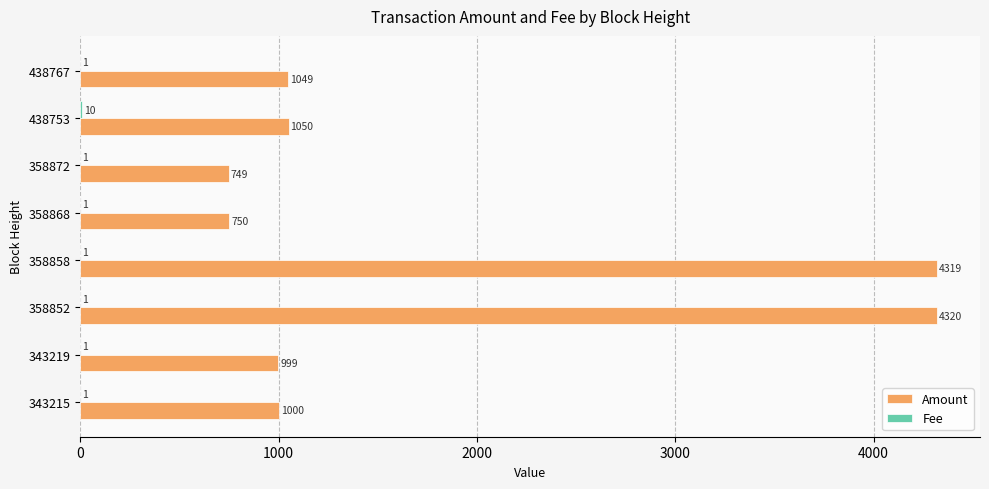

How many categories are shown in the chart?

8